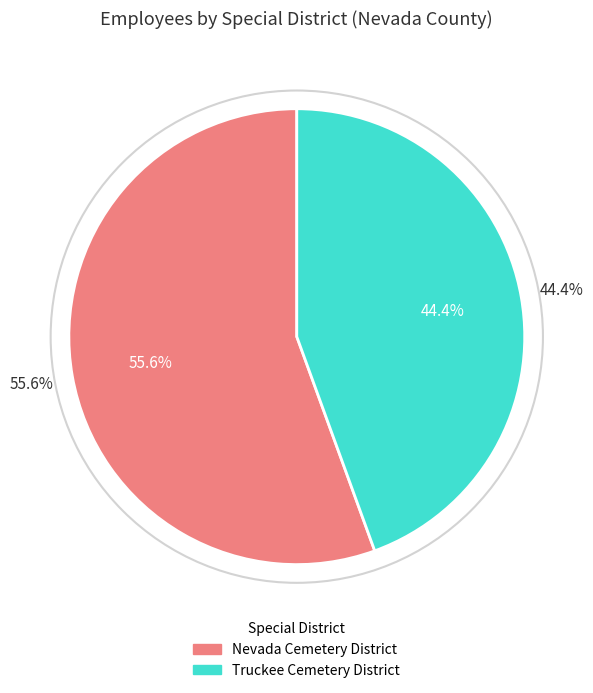

Is it true that Truckee Cemetery District is 51% of the pie?

False